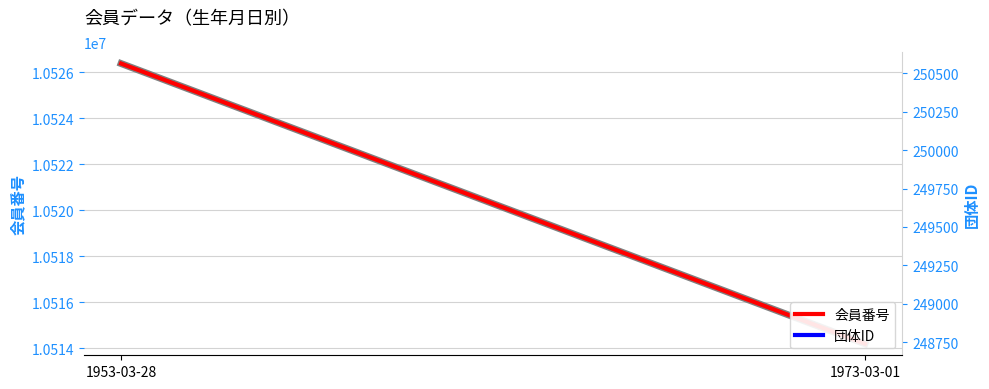

Which series has the widest spread of values?

会員番号